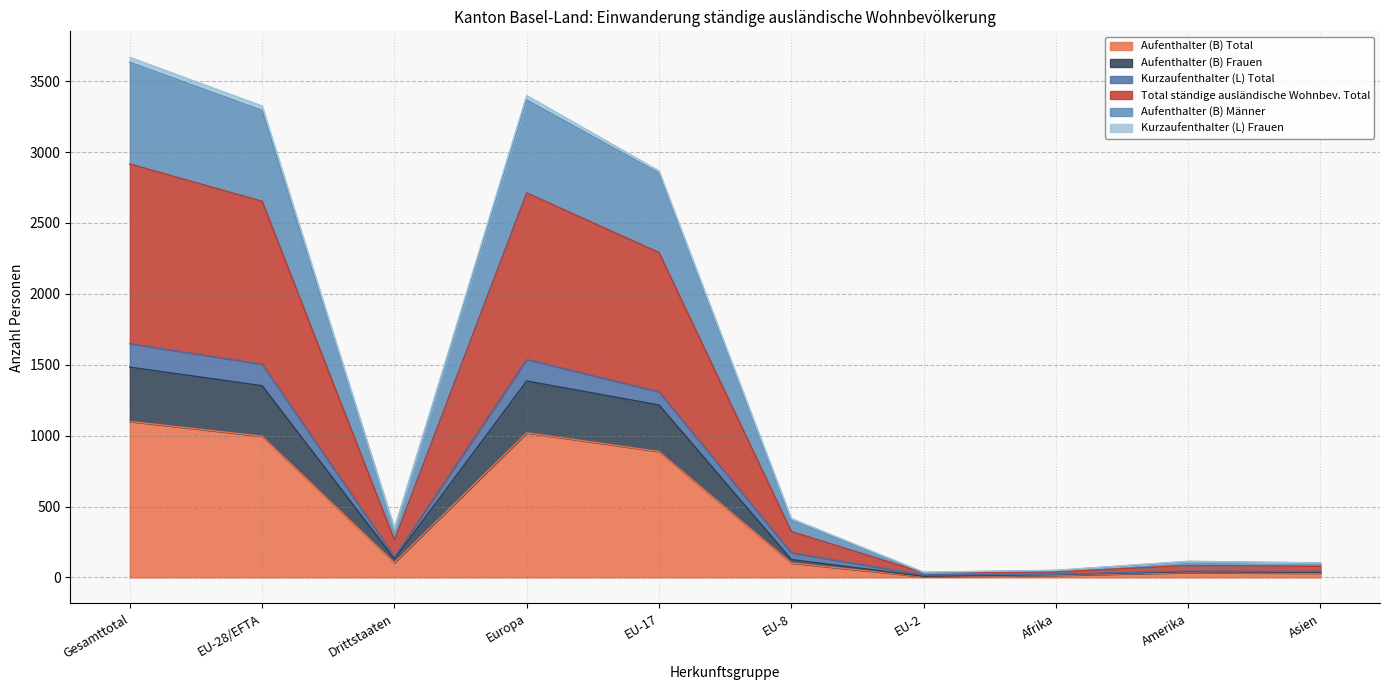

At which category is the sum across all series the highest?

Gesamttotal